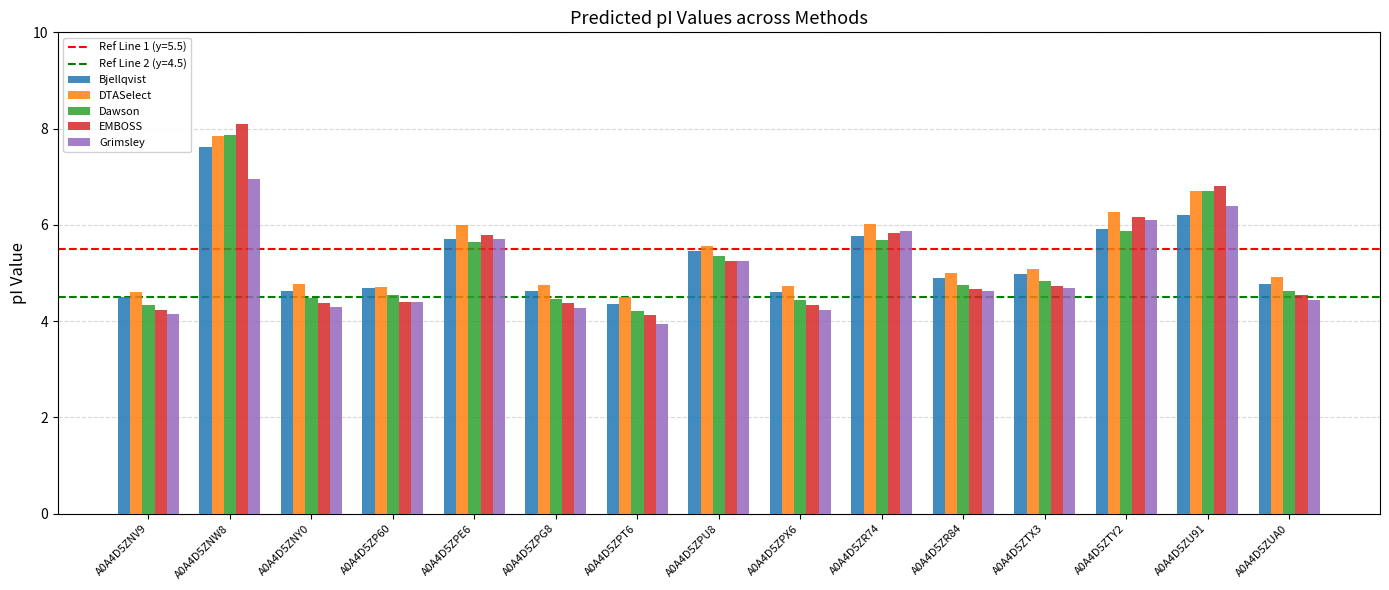

What position from the right is A0A4D5ZNW8?

14